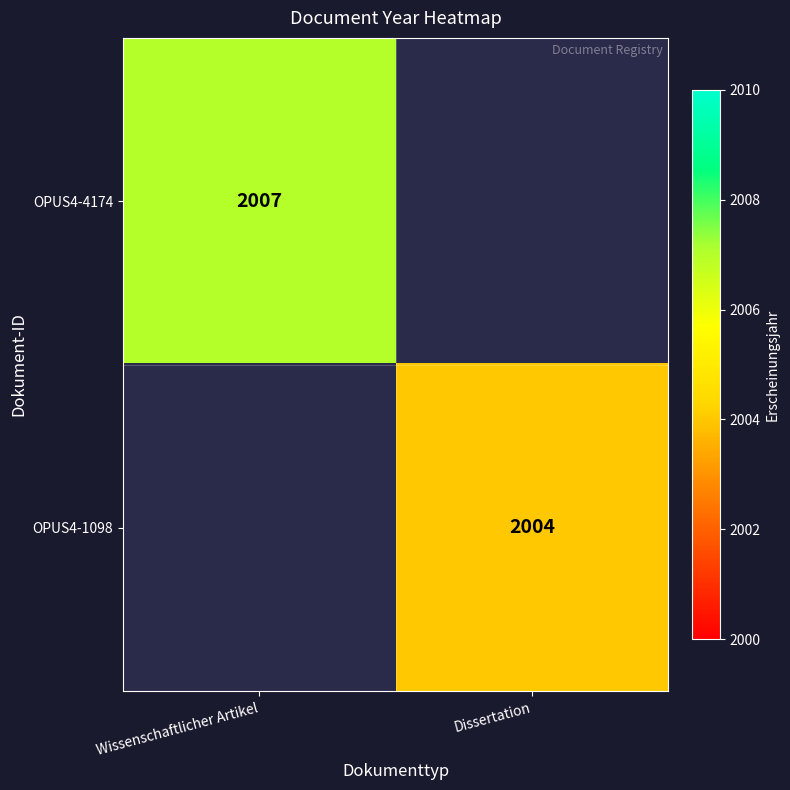

The OPUS4-4174 series shows 1387 at Wissenschaftlicher Artikel. True or false?

False